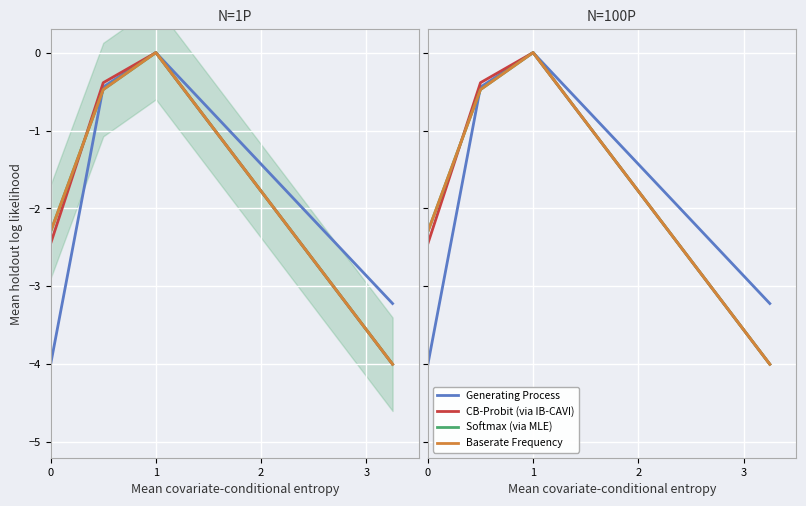

How many lines are shown in the chart?

4